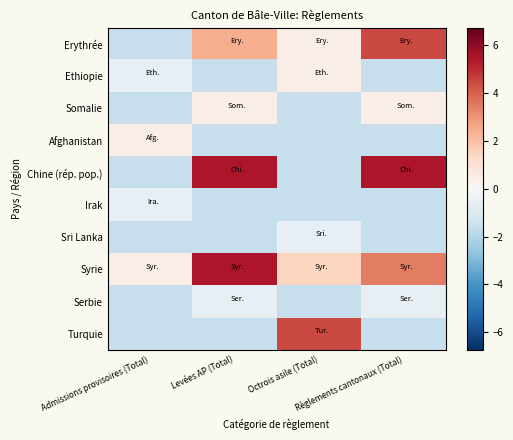

What is the smallest value displayed?

-1.6